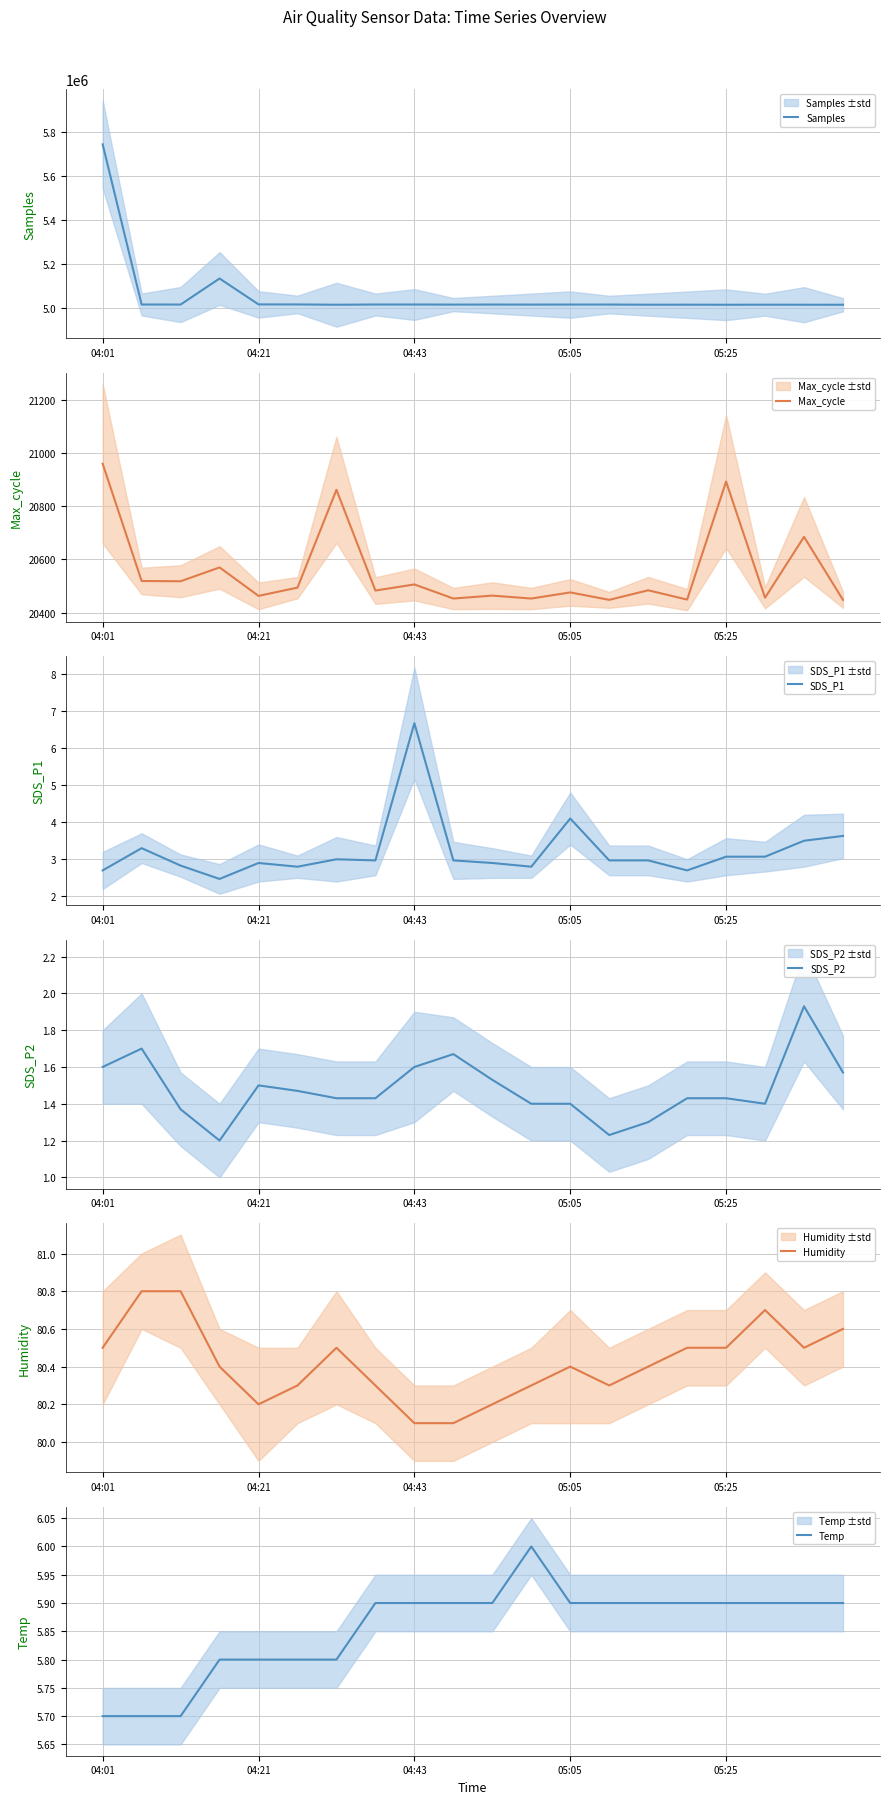

Does the chart display data point markers on the line(s)?

No